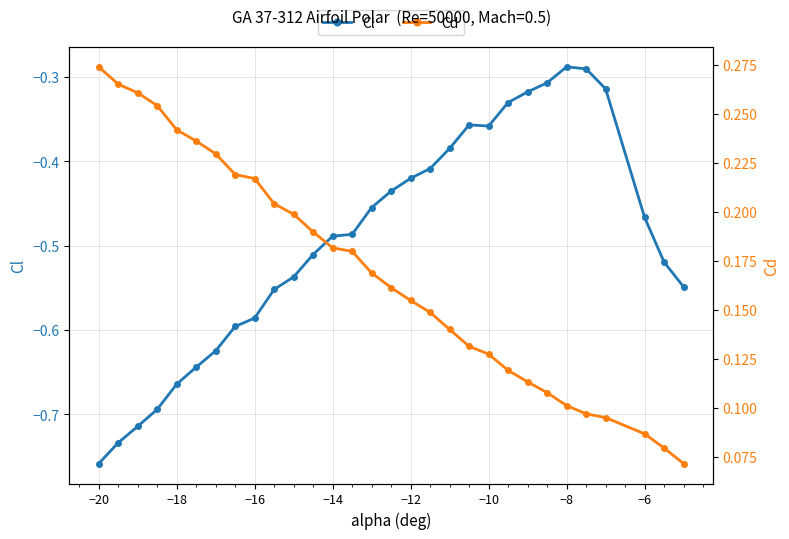

True or false: Cl and Cd cross at least once.

False